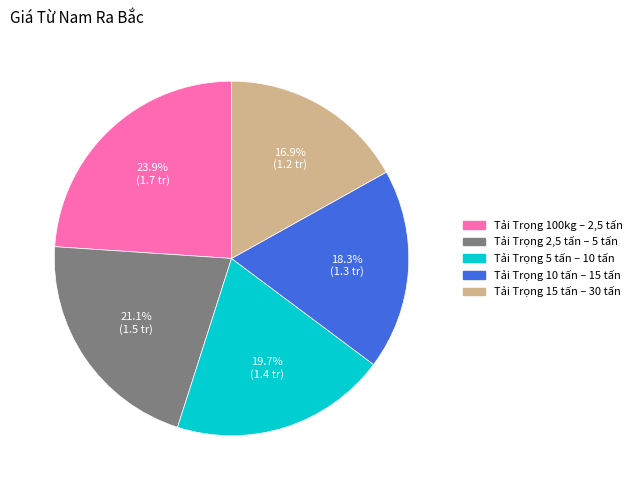

To the nearest percent, what is the combined percentage of Tải Trọng 100kg – 2,5 tấn and Tải Trọng 2,5 tấn – 5 tấn?

45%